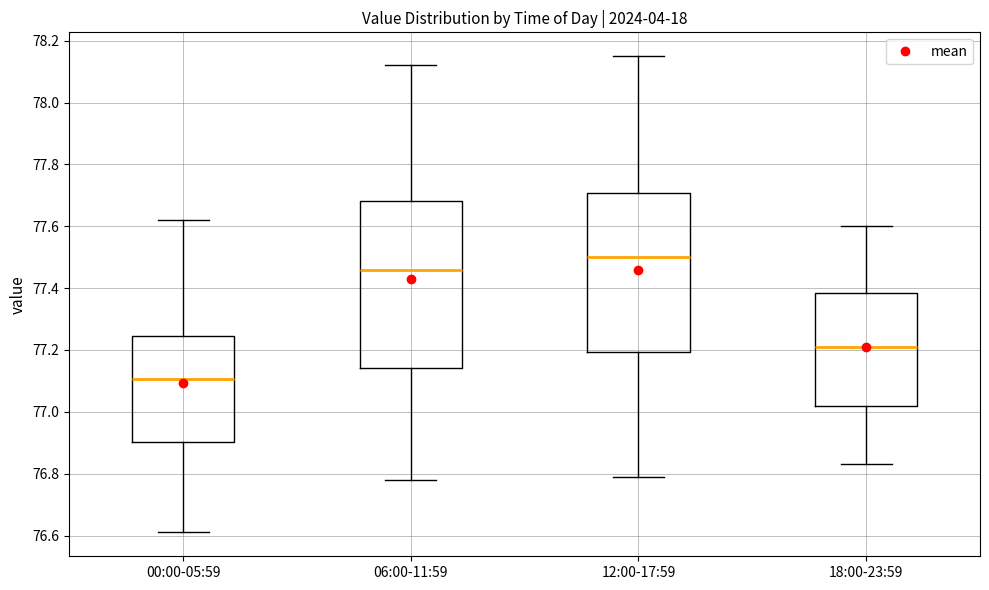

Reading left to right, read every box against the y-axis: the position of its median line, the range the box covers, and the ends of its whiskers. The values are not printed on the chart, so give them approximately, as read against the axis.

00:00-05:59: median 77.10, box 76.90 to 77.24, whiskers 76.62 to 77.62
06:00-11:59: median 77.46, box 77.14 to 77.68, whiskers 76.78 to 78.12
12:00-17:59: median 77.50, box 77.20 to 77.70, whiskers 76.80 to 78.16
18:00-23:59: median 77.22, box 77.02 to 77.38, whiskers 76.84 to 77.60